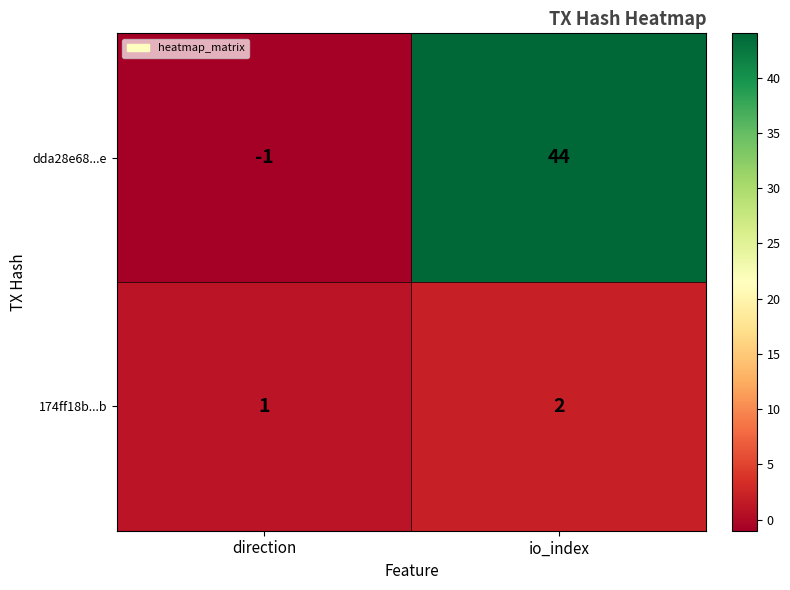

Which series has the largest total across all categories?

dda28e68...e